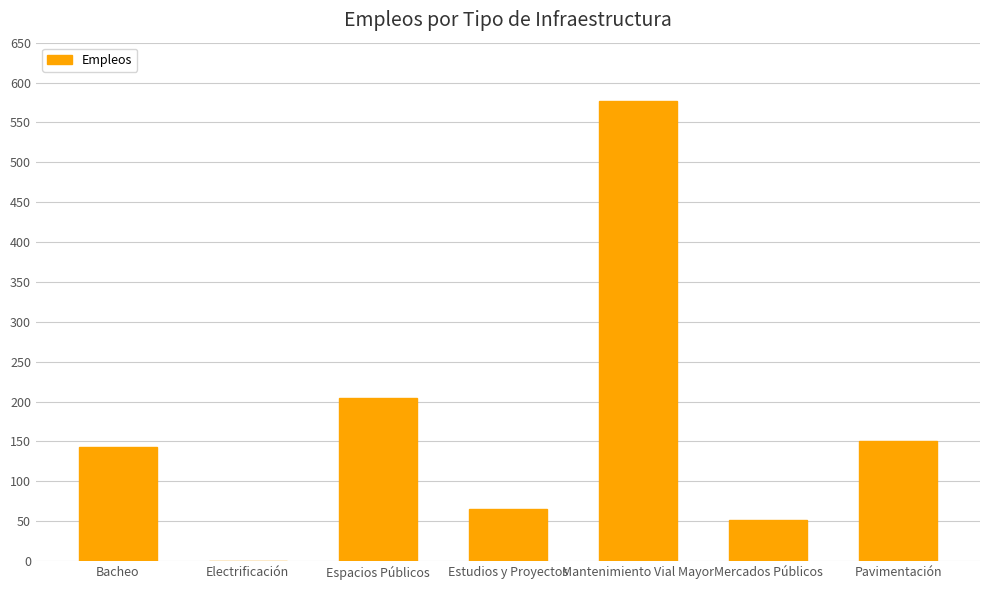

What is the maximum value shown in the chart?

577